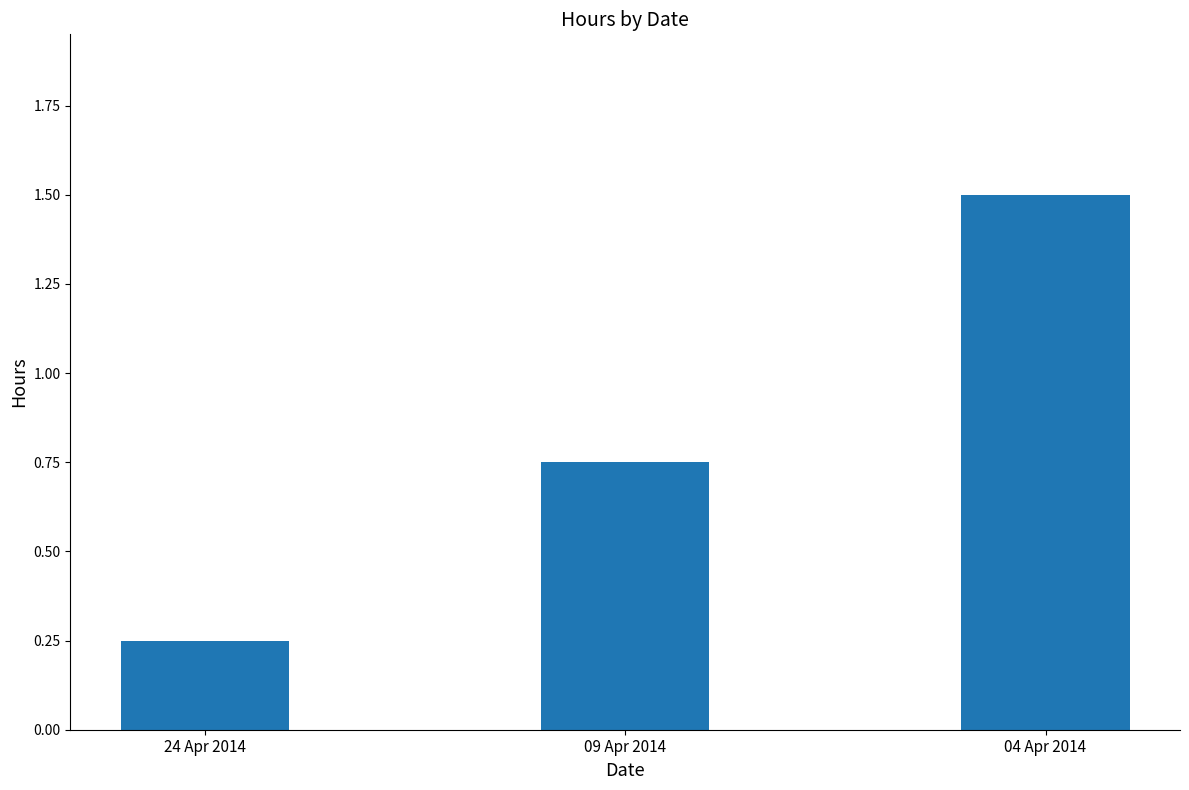

Which has a higher value, 04 Apr 2014 or 09 Apr 2014?

04 Apr 2014